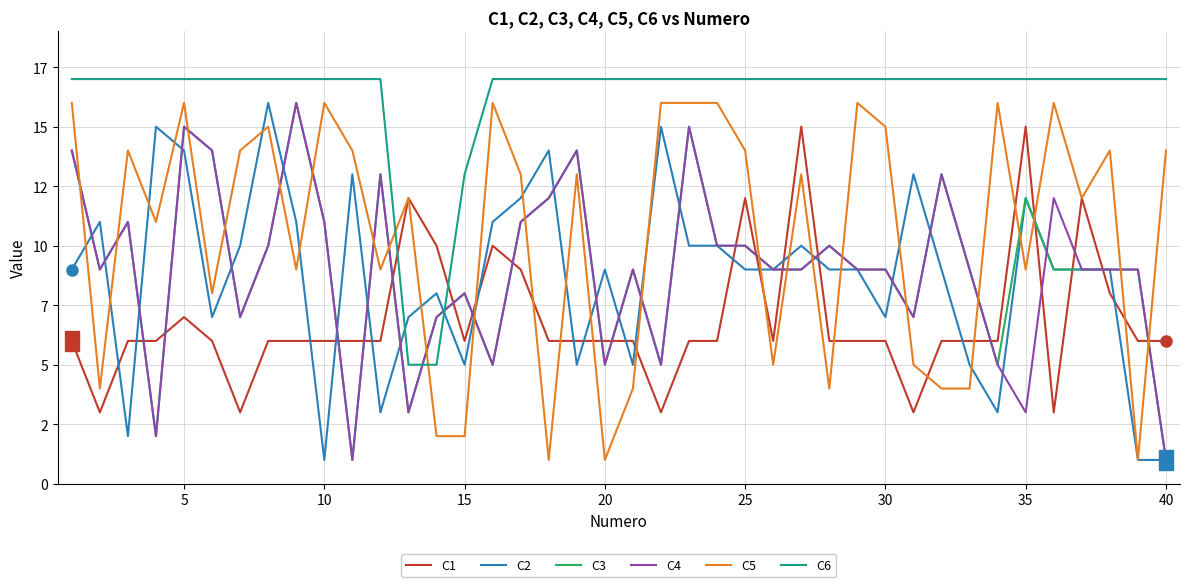

At how many categories does at least one series exceed 16?

37